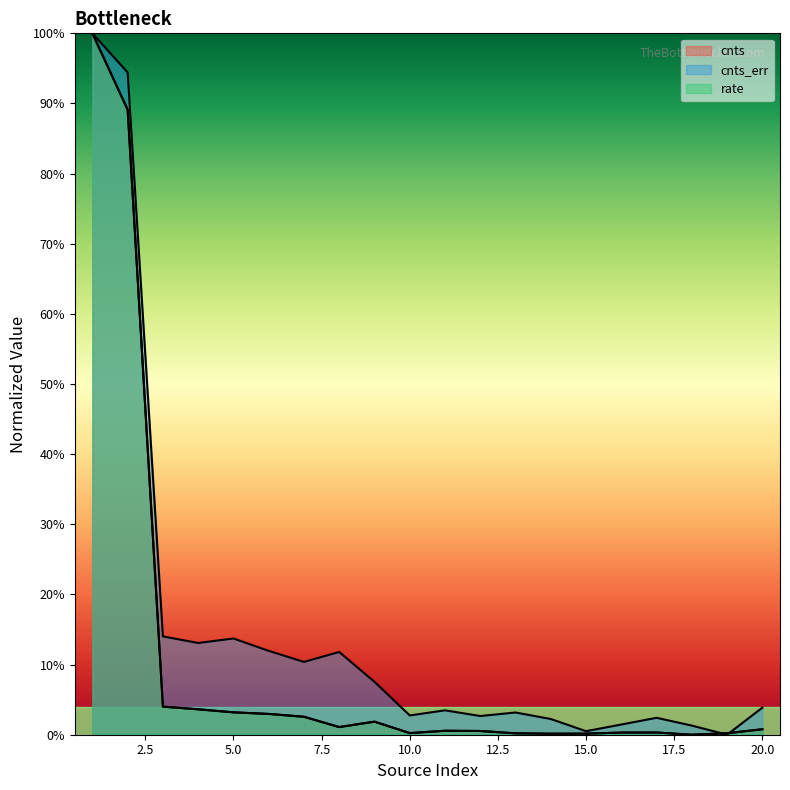

After their last crossing, which series has the higher values: rate or cnts?

cnts